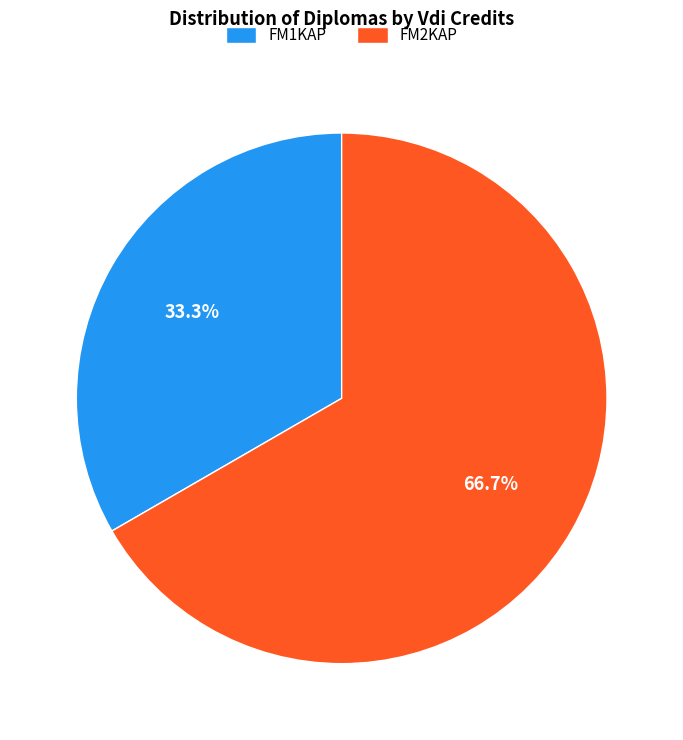

Between FM2KAP and FM1KAP, which is larger?

FM2KAP